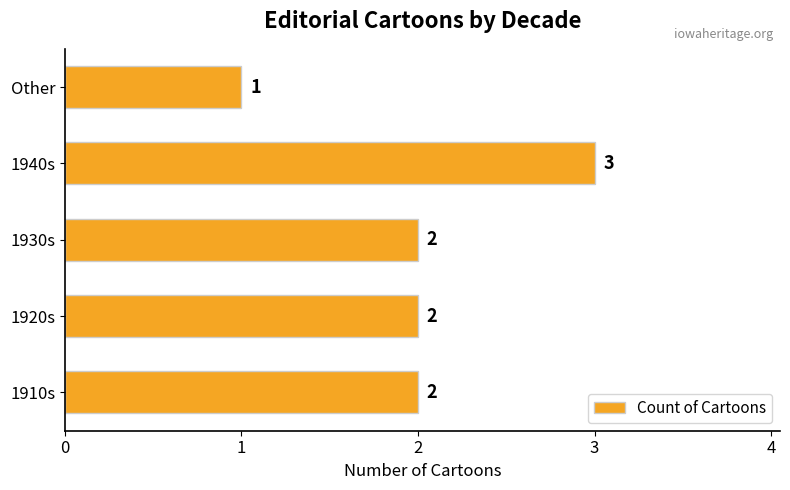

Which has a higher value, 1940s or 1910s?

1940s